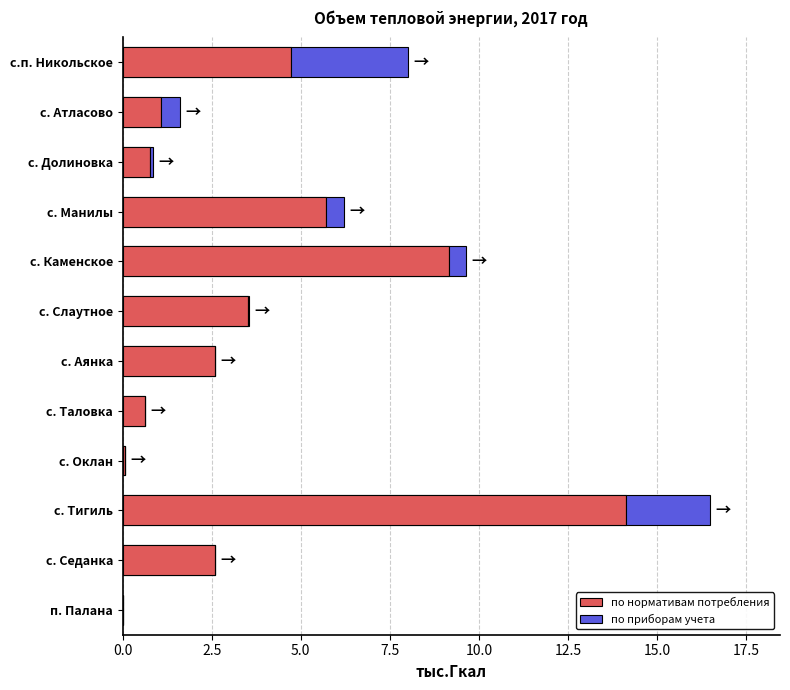

What is the difference between the maximum and second lowest values in the по приборам учета series?

3.3